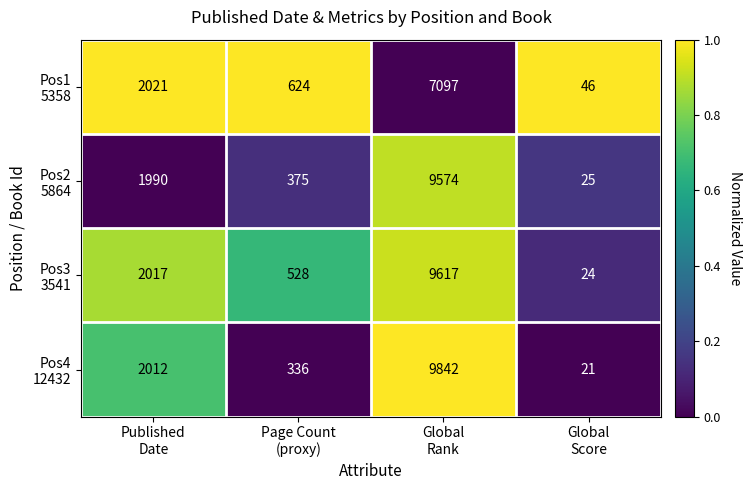

What is the greatest value displayed?

9842